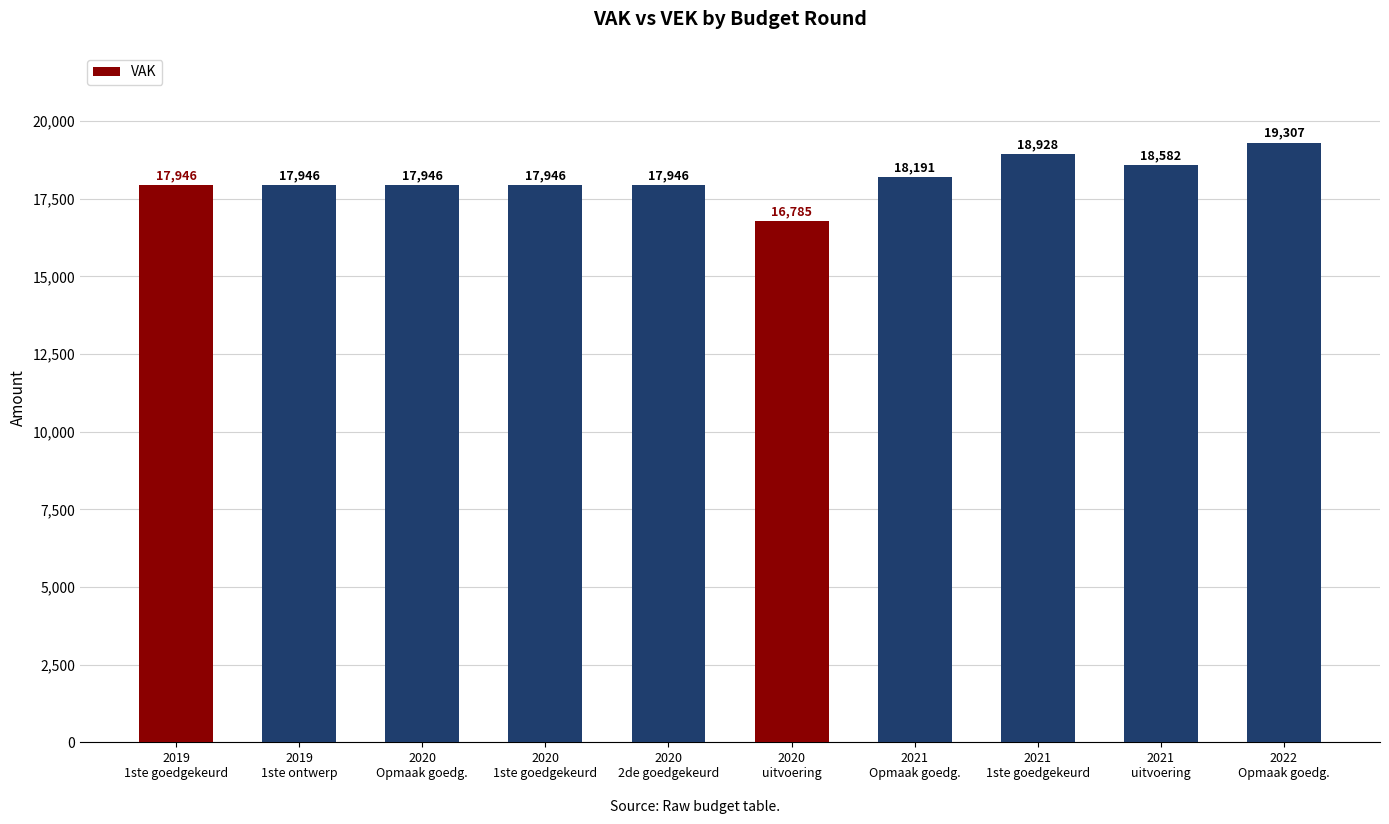

What is the sum of all values?

181523